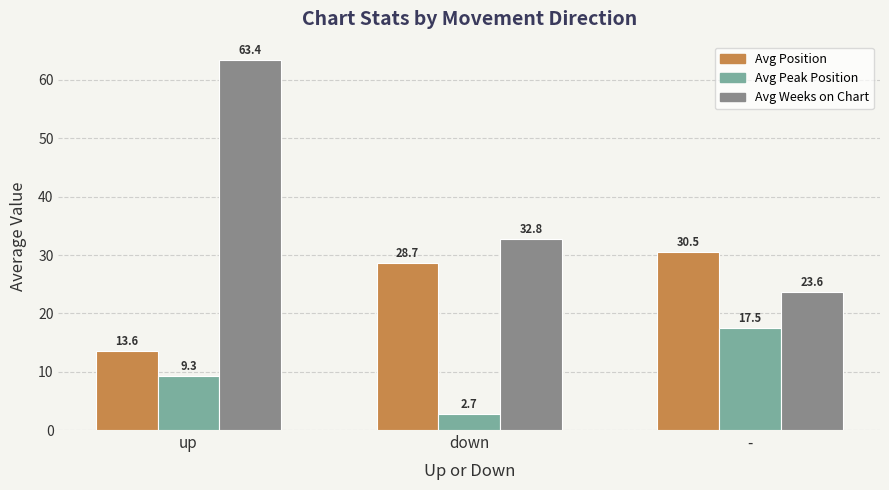

Reading right to left, extract all data points from this chart.

Avg Position: 30.5	28.7	13.6
Avg Peak Position: 17.5	2.7	9.3
Avg Weeks on Chart: 23.6	32.8	63.4